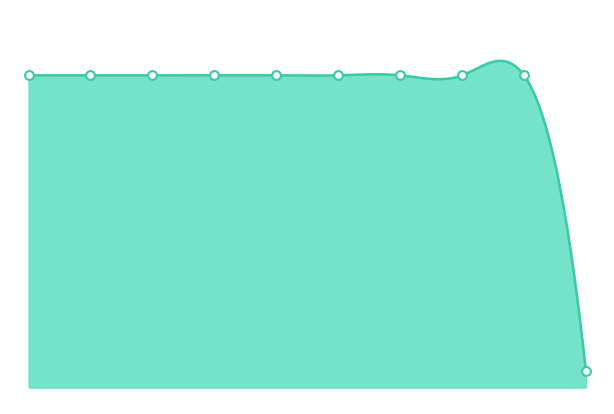

Which has a higher value, Onbewust verbanden leggen or Niet alles hoeft te worden geleerd?

Onbewust verbanden leggen